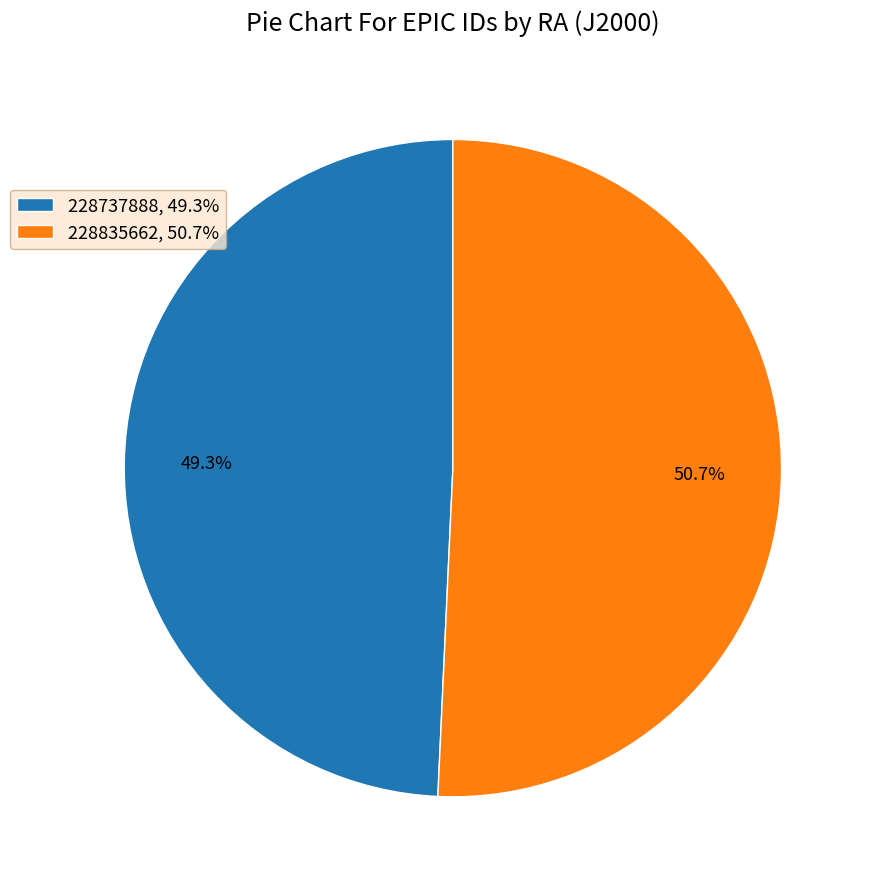

Between 228835662 and 228737888, which is larger?

228835662